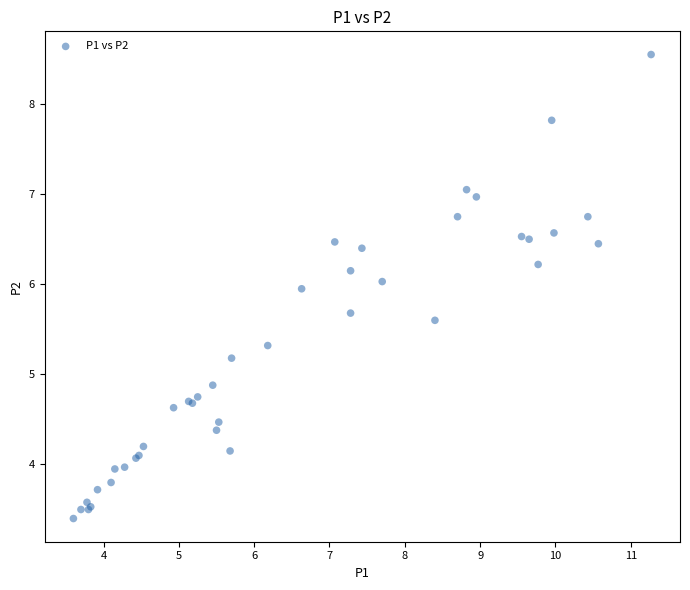

What Y value in the scatter plot is closest to 5?

4.9